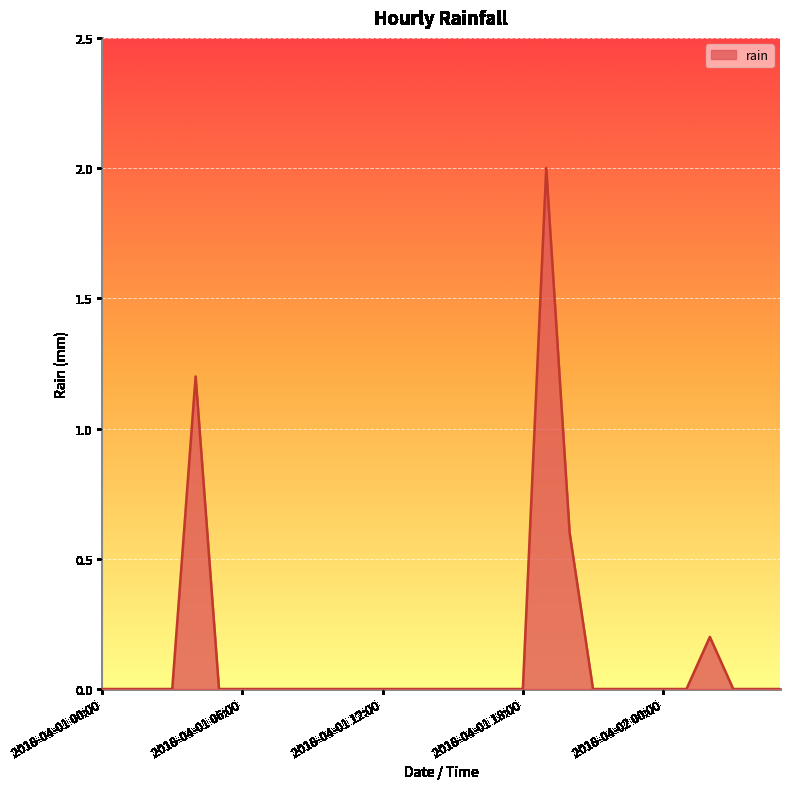

What is the greatest value displayed?

2.0